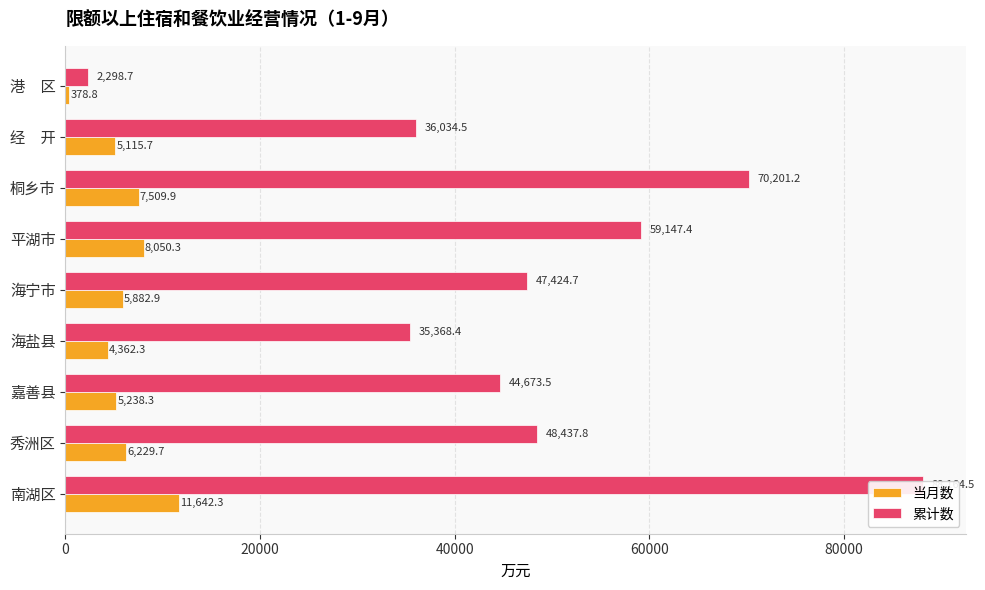

Which series changed the most between 秀洲区 and 海盐县?

累计数